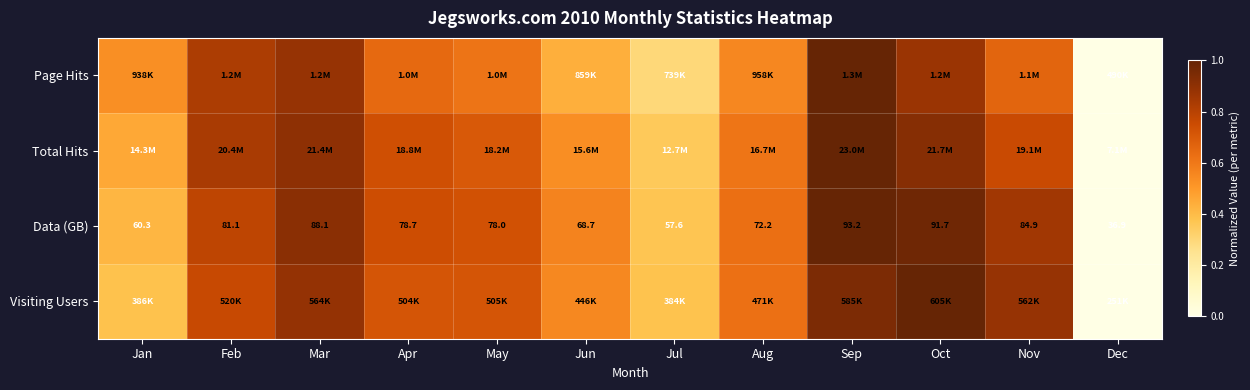

List the labels in order of Data (GB) value, smallest first.

Dec, Jul, Jan, Jun, Aug, May, Apr, Feb, Nov, Mar, Oct, Sep